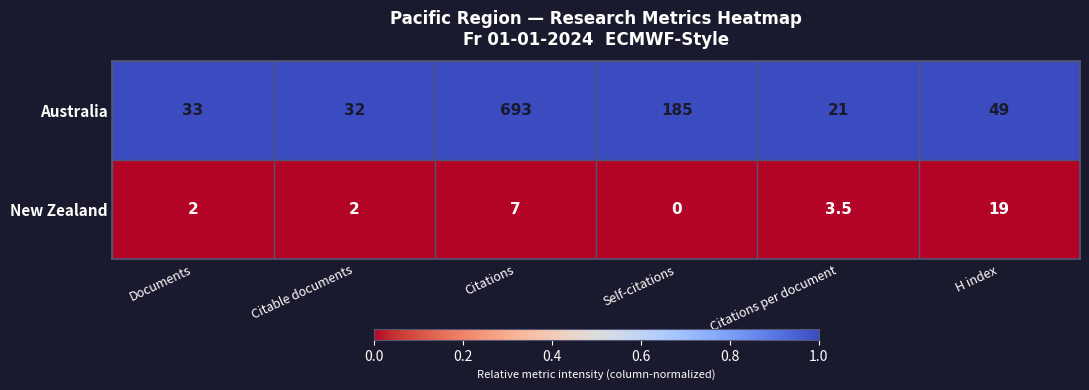

Rank the series by their average value, from highest to lowest.

Australia, New Zealand